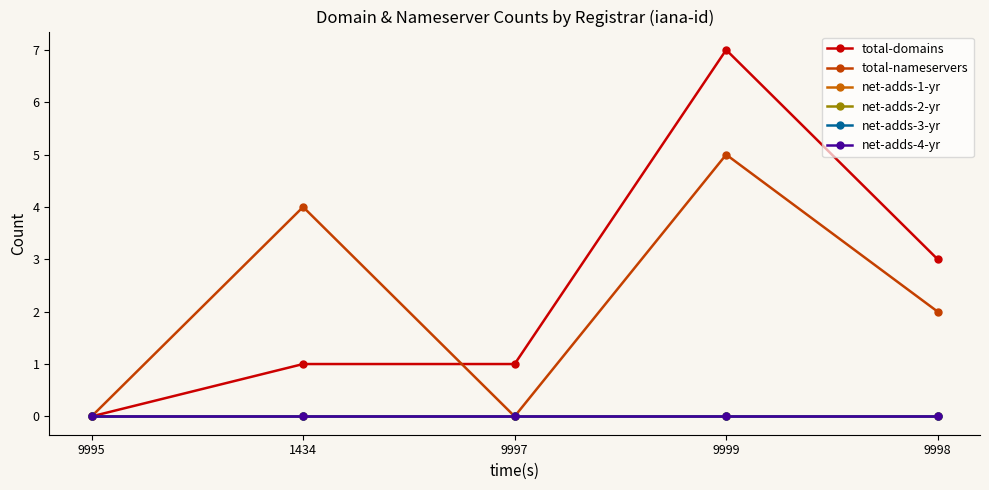

What is the difference between the maximum and minimum values in the total-nameservers series?

5